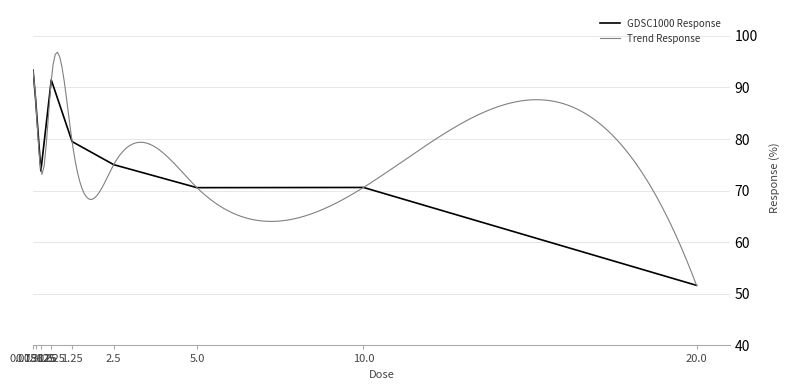

What value does the data have at 5.0?

70.6